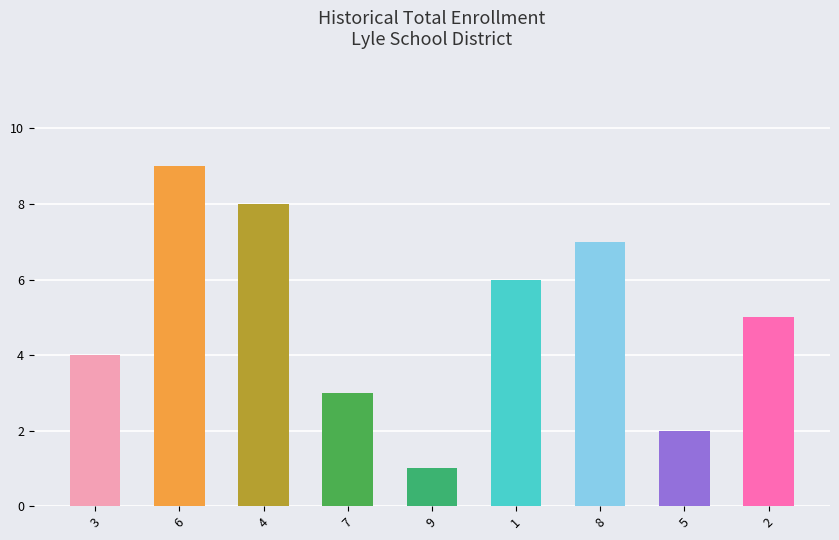

Is it true that the value at 7 is 1?

False